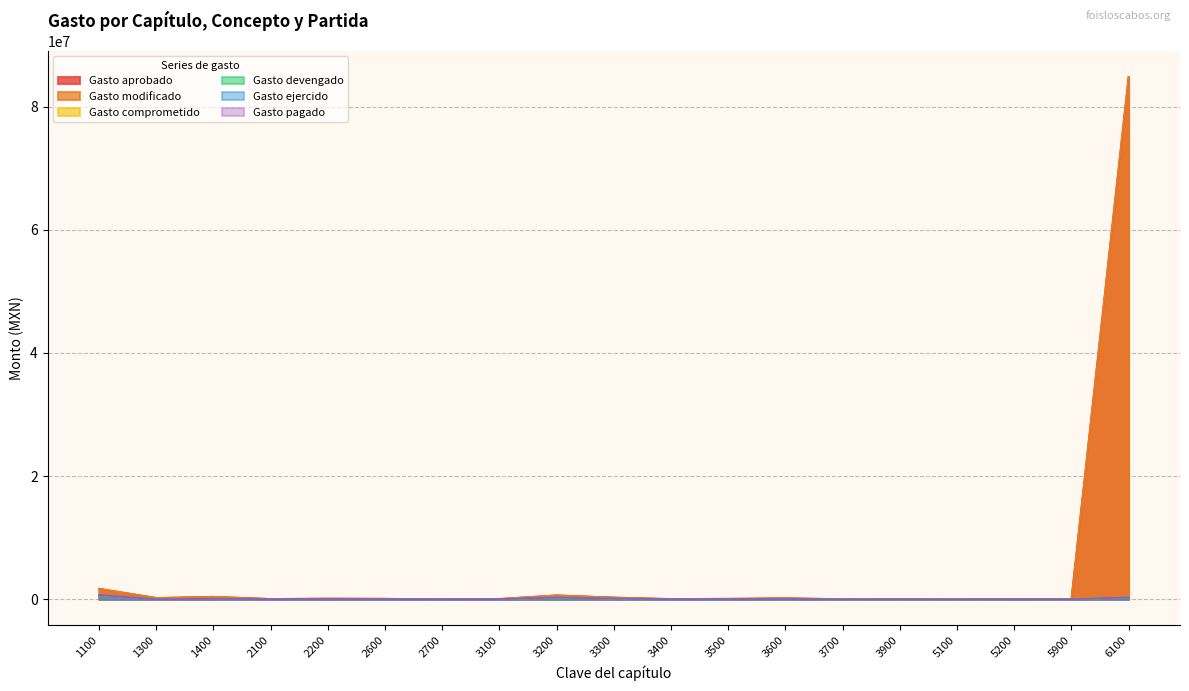

Reading right to left, extract all data points from this chart.

Gasto aprobado: 6100=84814214.3	5900=31000.0	5200=40000.0	5100=24000.0	3900=42000.0	3700=33000.0	3600=182200.0	3500=95800.0	3400=55720.0	3300=295926.6	3200=650815.9	3100=70936.0	2700=17000.0	2600=96000.0	2200=125000.0	2100=64000.0	1400=418197.0	1300=224134.0	1100=1716984.5
Gasto modificado: 6100=84814214.3	5900=31000.0	5200=40000.0	5100=24000.0	3900=42000.0	3700=33000.0	3600=182200.0	3500=95800.0	3400=55720.0	3300=295926.6	3200=650815.9	3100=70936.0	2700=17000.0	2600=96000.0	2200=125000.0	2100=64000.0	1400=418197.0	1300=224134.0	1100=1716984.5
Gasto comprometido: 6100=317377.7	5900=0.0	5200=14216.3	5100=0.0	3900=5728.3	3700=1018.0	3600=29000.0	3500=26046.8	3400=33960.0	3300=114457.2	3200=309488.0	3100=25092.3	2700=17000.0	2600=26640.8	2200=45896.0	2100=20284.3	1400=95520.0	1300=0.0	1100=712908.8
Gasto devengado: 6100=317377.7	5900=0.0	5200=14216.3	5100=0.0	3900=5728.3	3700=1018.0	3600=29000.0	3500=26046.8	3400=33960.0	3300=114457.2	3200=309488.0	3100=25092.3	2700=17000.0	2600=26640.8	2200=45896.0	2100=20284.3	1400=95520.0	1300=0.0	1100=712908.8
Gasto ejercido: 6100=317377.7	5900=0.0	5200=14216.3	5100=0.0	3900=5728.3	3700=1018.0	3600=29000.0	3500=26046.8	3400=33960.0	3300=114457.2	3200=309488.0	3100=25092.3	2700=17000.0	2600=26640.8	2200=45896.0	2100=20284.3	1400=95520.0	1300=0.0	1100=712908.8
Gasto pagado: 6100=317377.7	5900=0.0	5200=14216.3	5100=0.0	3900=5728.3	3700=1018.0	3600=29000.0	3500=26046.8	3400=33960.0	3300=114457.2	3200=309488.0	3100=25092.3	2700=17000.0	2600=26640.8	2200=45896.0	2100=20284.3	1400=95520.0	1300=0.0	1100=712908.8